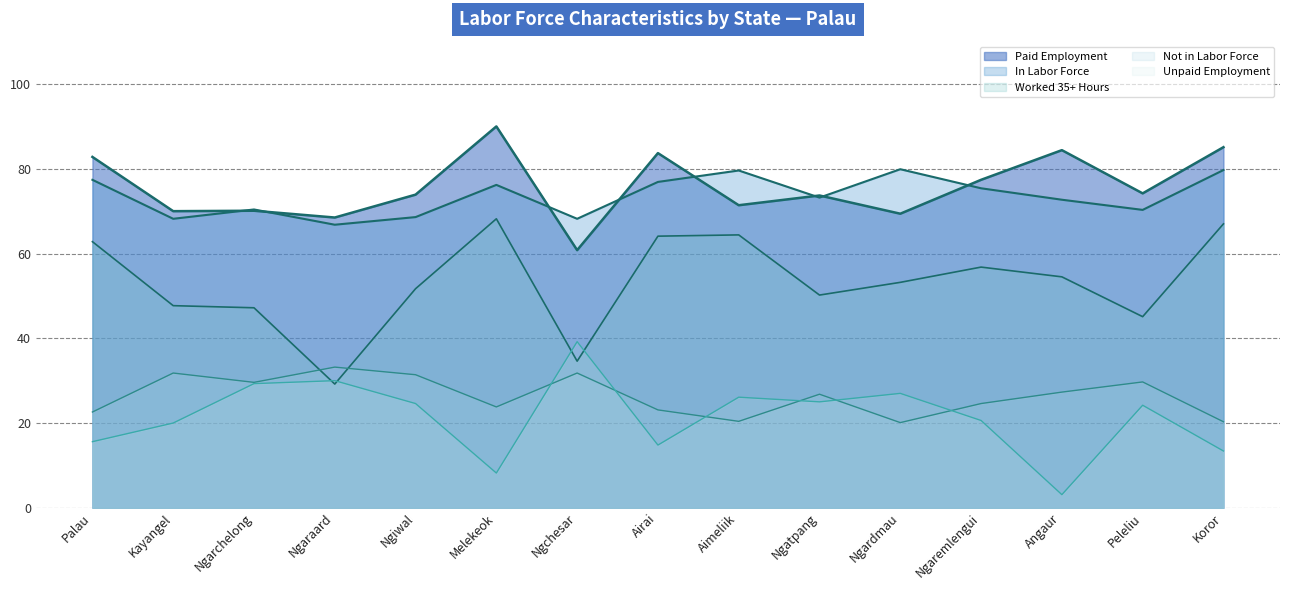

Does the chart display data point markers on the line(s)?

No